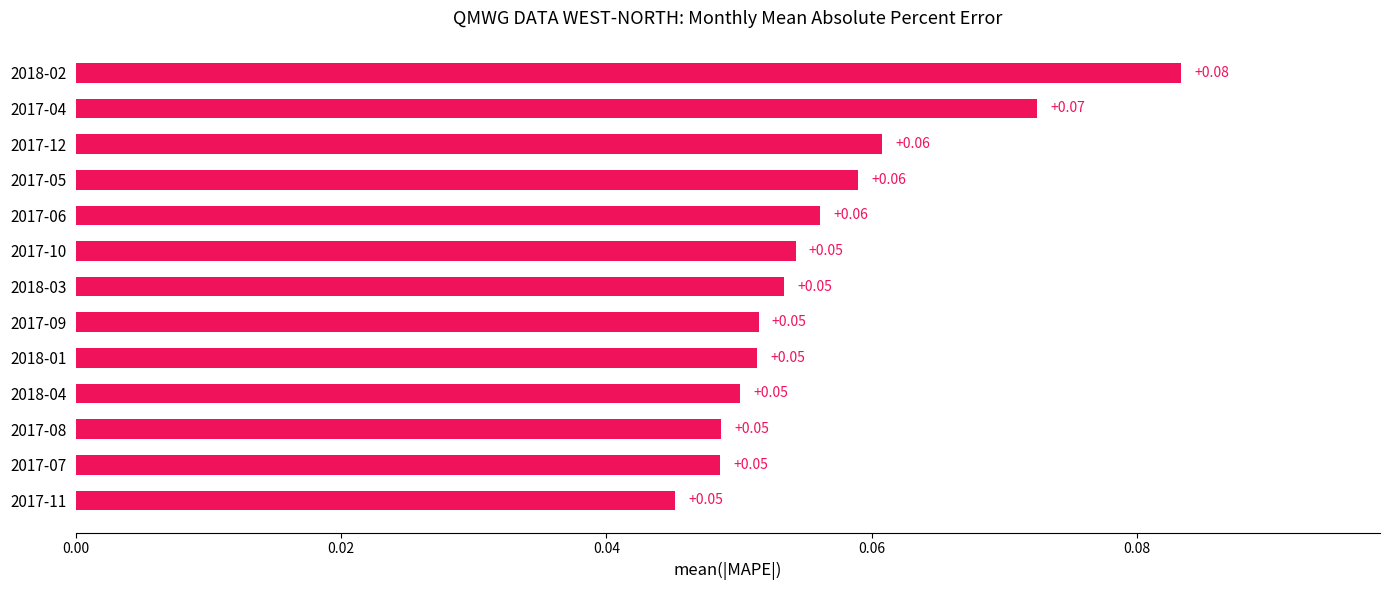

What is the sum of all values?

0.7